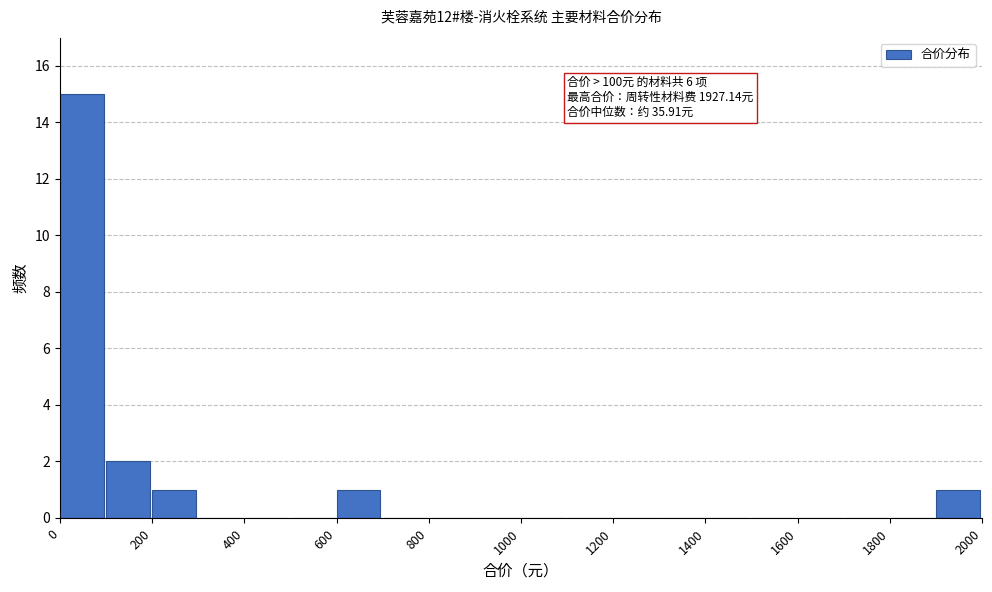

Over which range of the x-axis is the bar tallest?

0 to 100